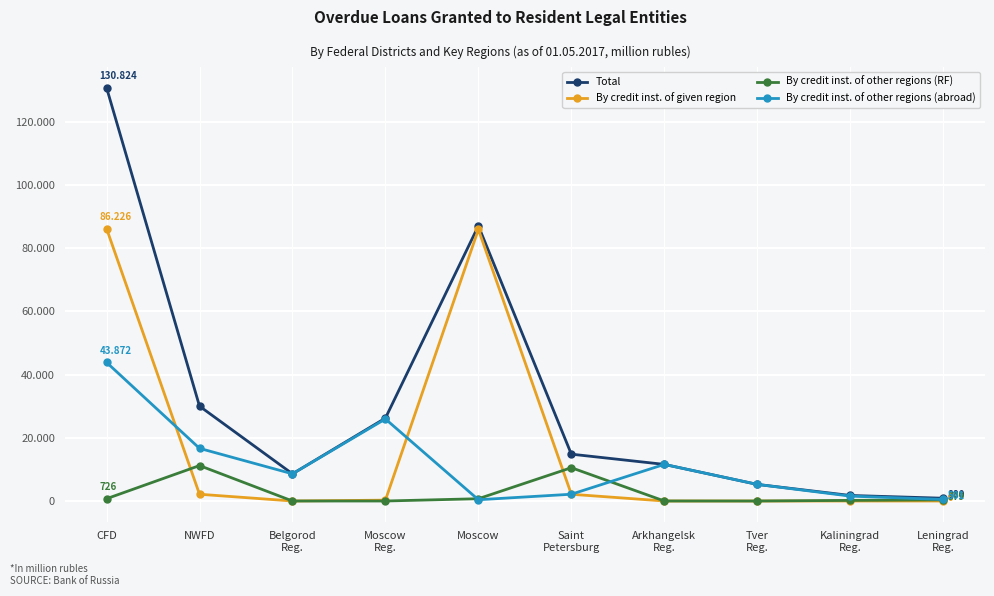

Where does the Total series first go above 14825?

CFD